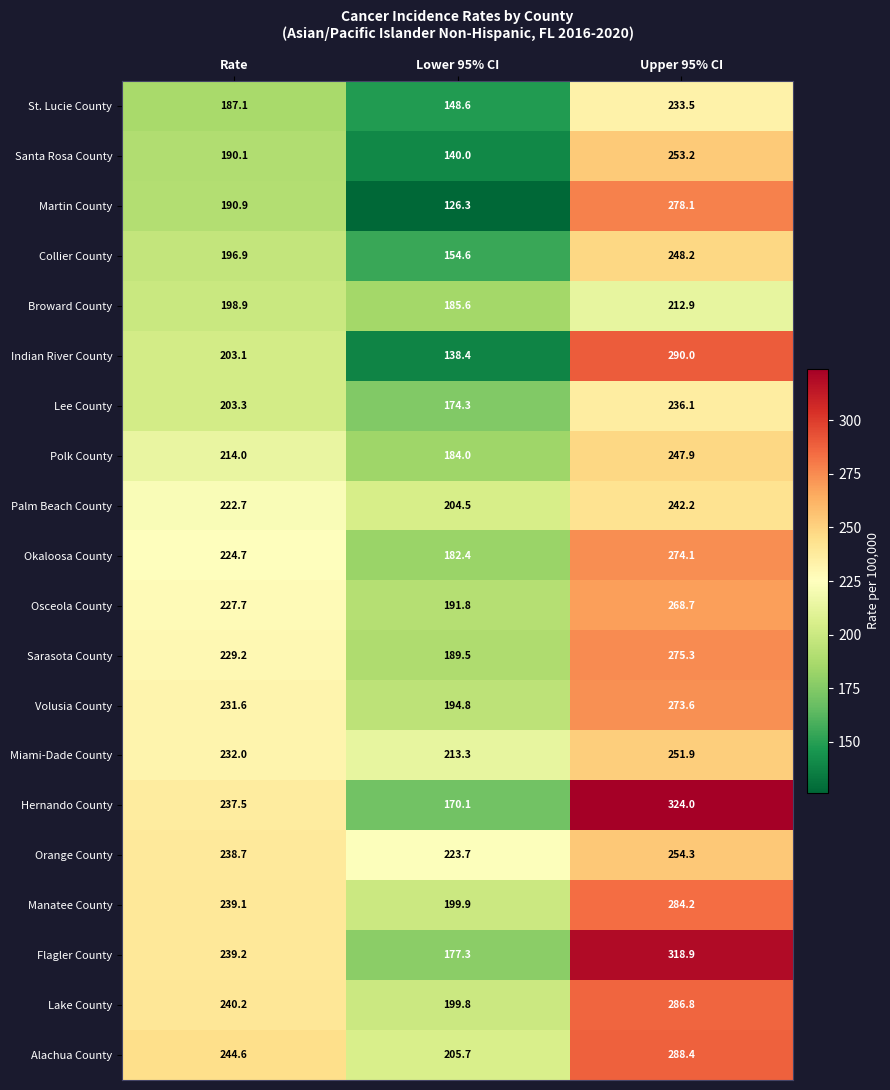

What is the difference between the highest and lowest values at Upper 95% CI?

111.1